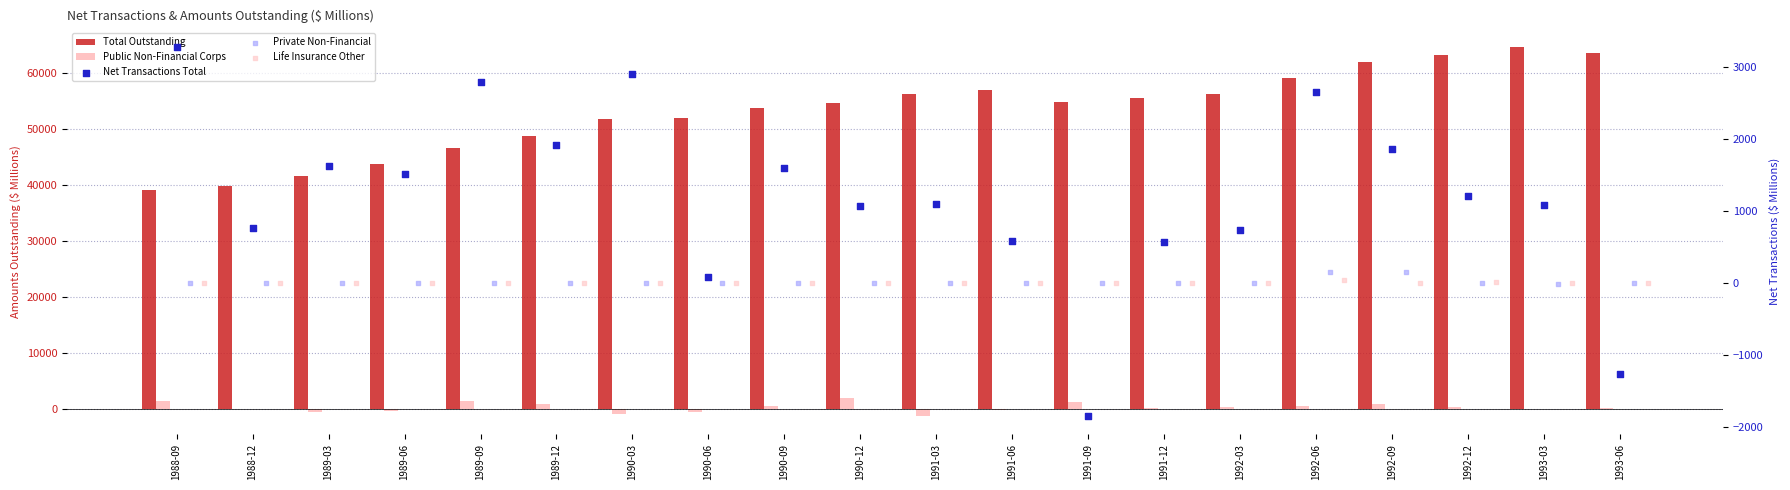

What is the total value across all series at 1990-03?

53715